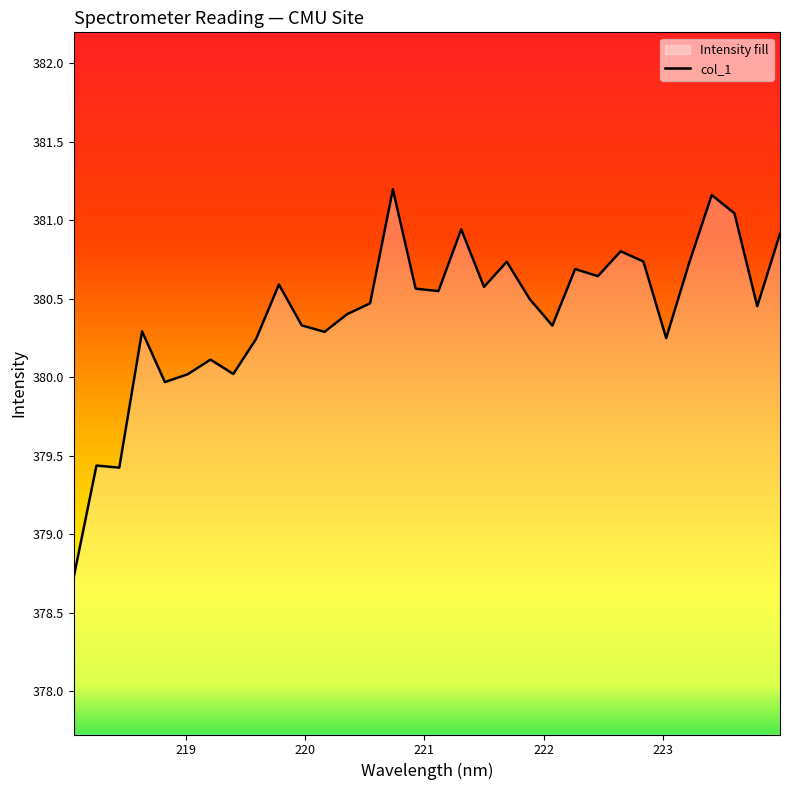

True or false: the data has more than 0 interior local peaks.

True